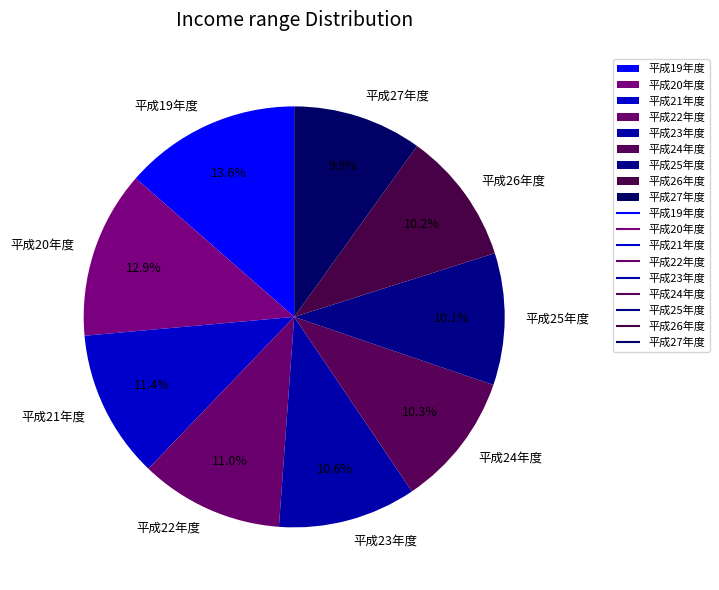

What is the total percentage of 平成25年度 and 平成20年度?

23.0%